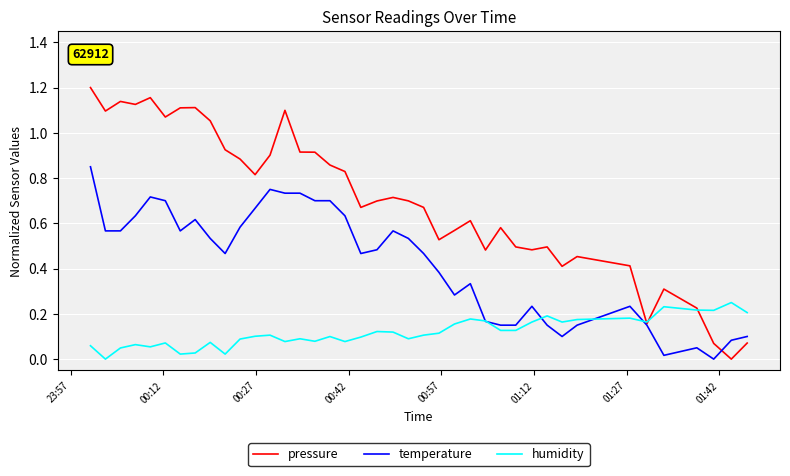

Which series has the widest spread of values?

pressure